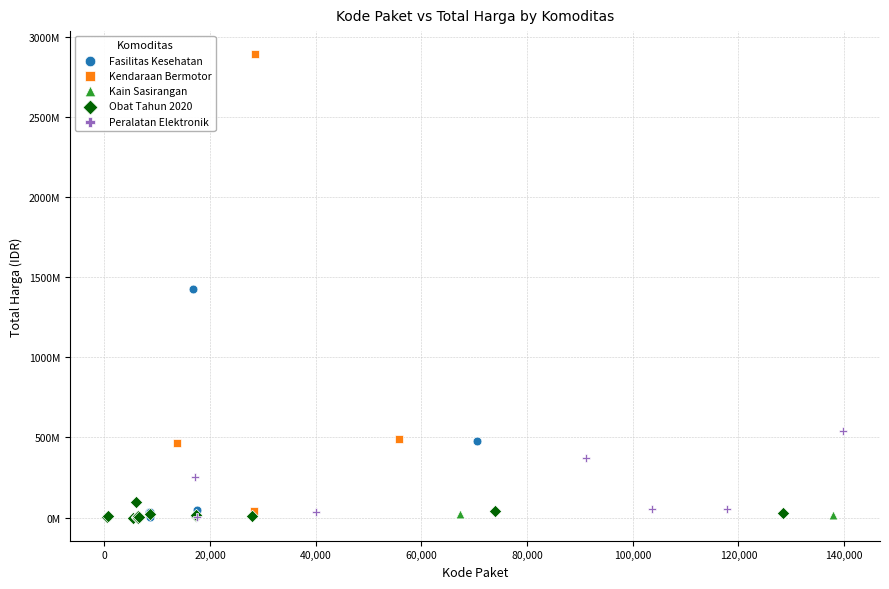

Which series has the widest spread of Y values?

Kendaraan Bermotor